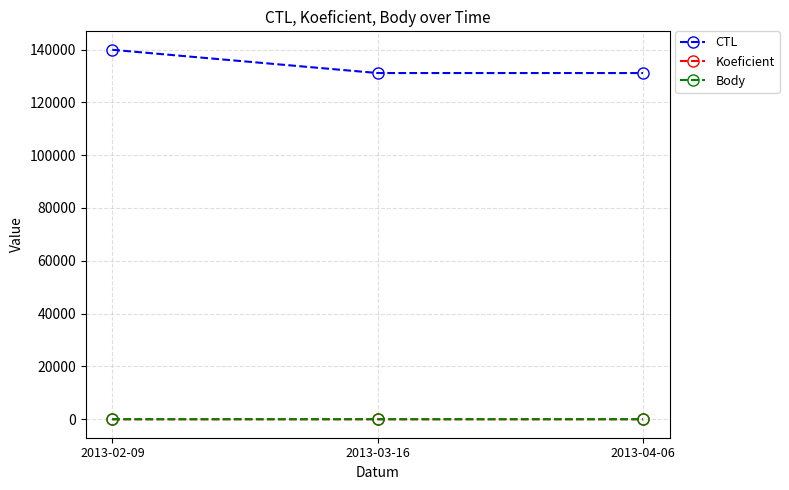

Does the chart have visible grid lines?

Yes